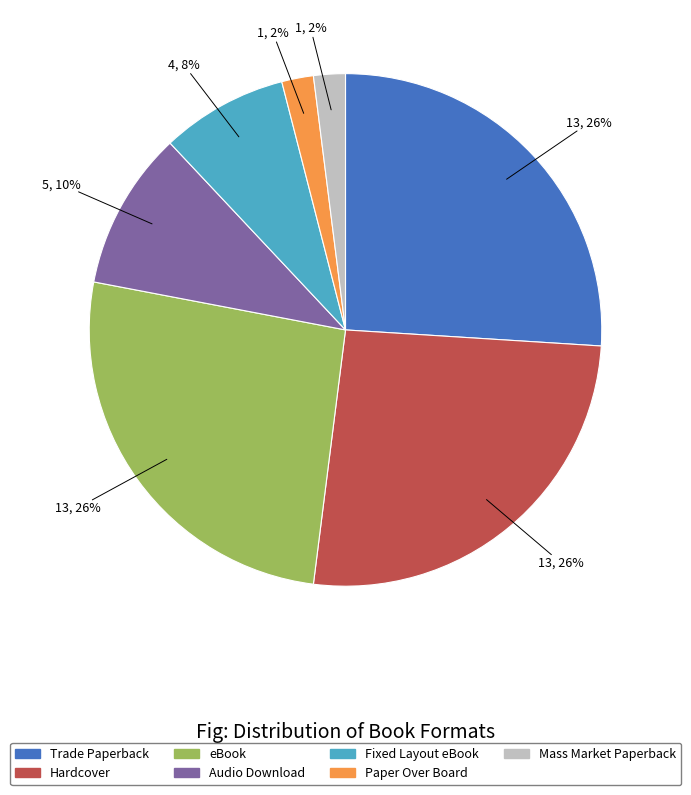

To the nearest percent, what is the combined percentage of Fixed Layout eBook and Hardcover?

34%